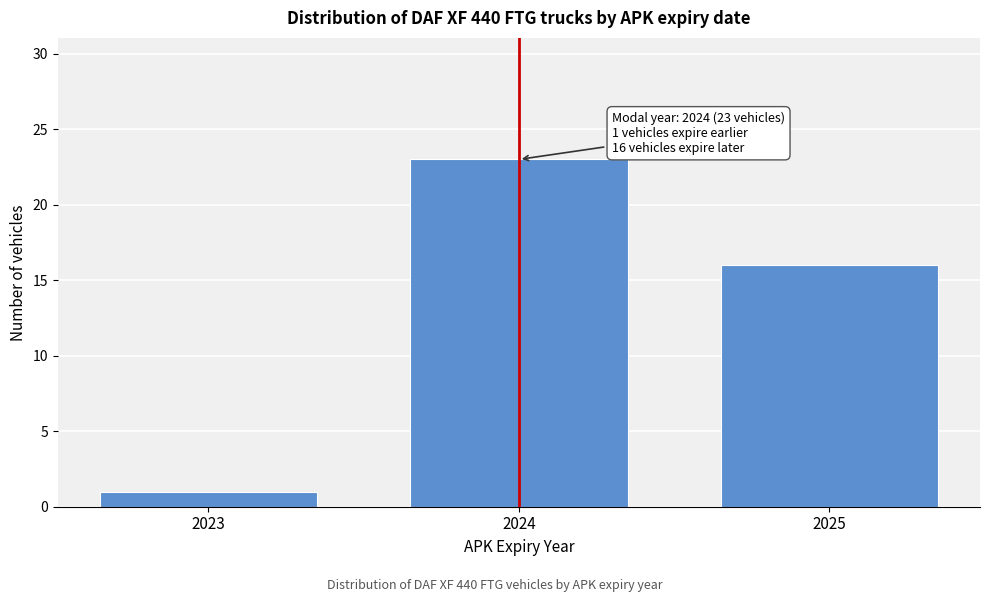

Reading left to right, list all the values displayed in this chart.

1	23	16